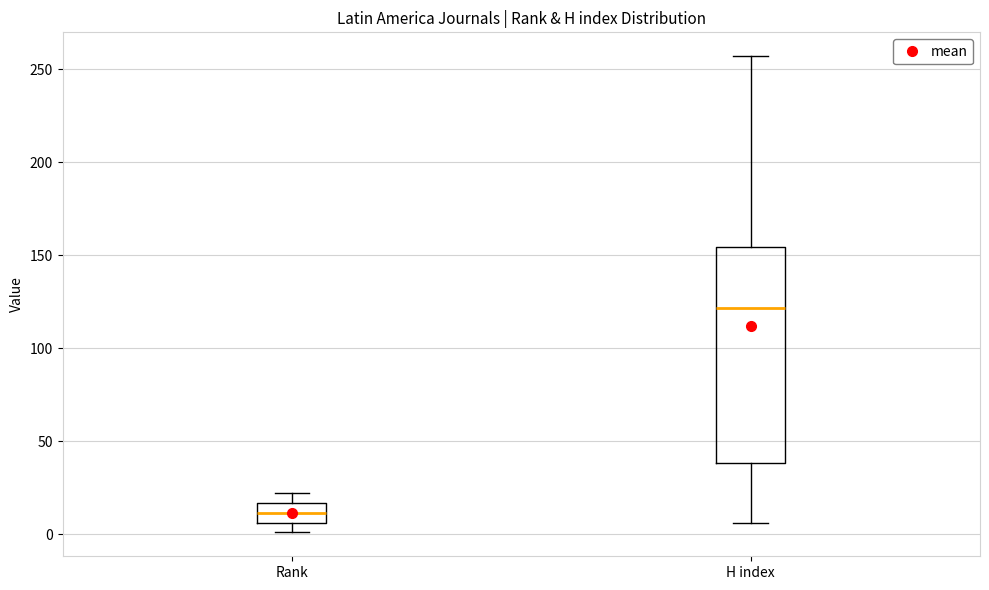

Reading left to right, transcribe this box plot: for each box, give where its median line is, the range the box spans, and where its two whiskers end, as read against the y-axis. The values are not printed on the chart, so give them approximately, as read against the axis.

Rank: median 10, box 5 to 15, whiskers 0 to 20
H index: median 120, box 40 to 155, whiskers 5 to 255